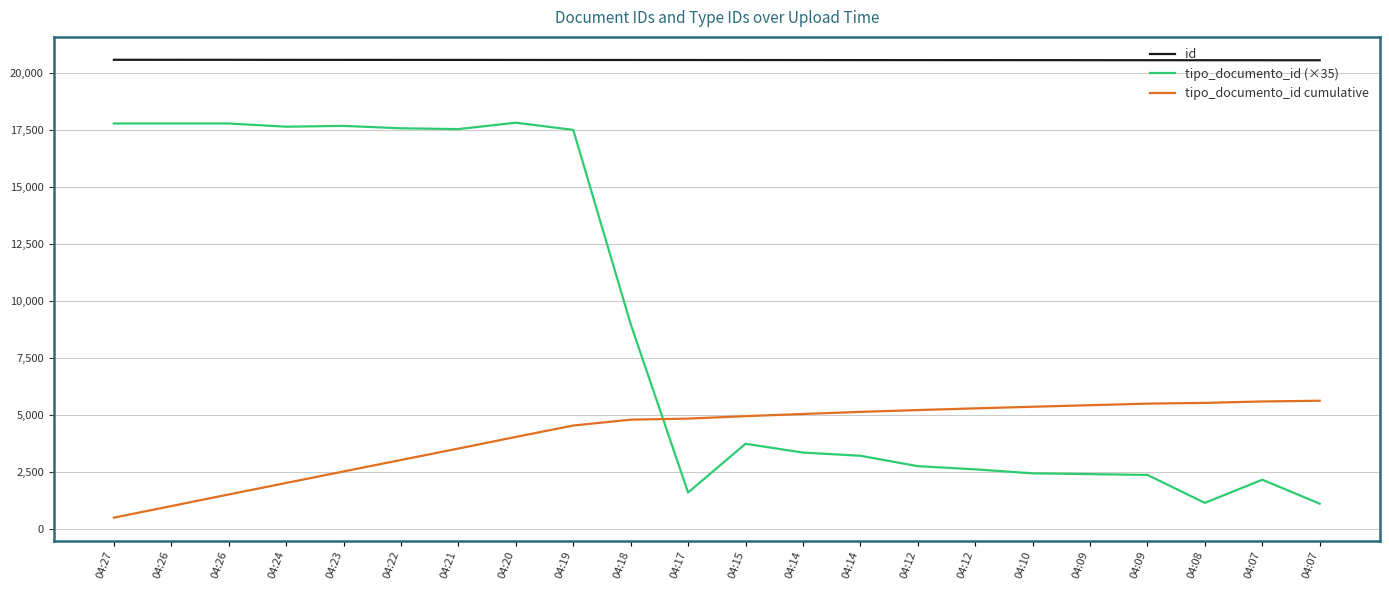

Is it true that id equals 33991 at 04:23?

False